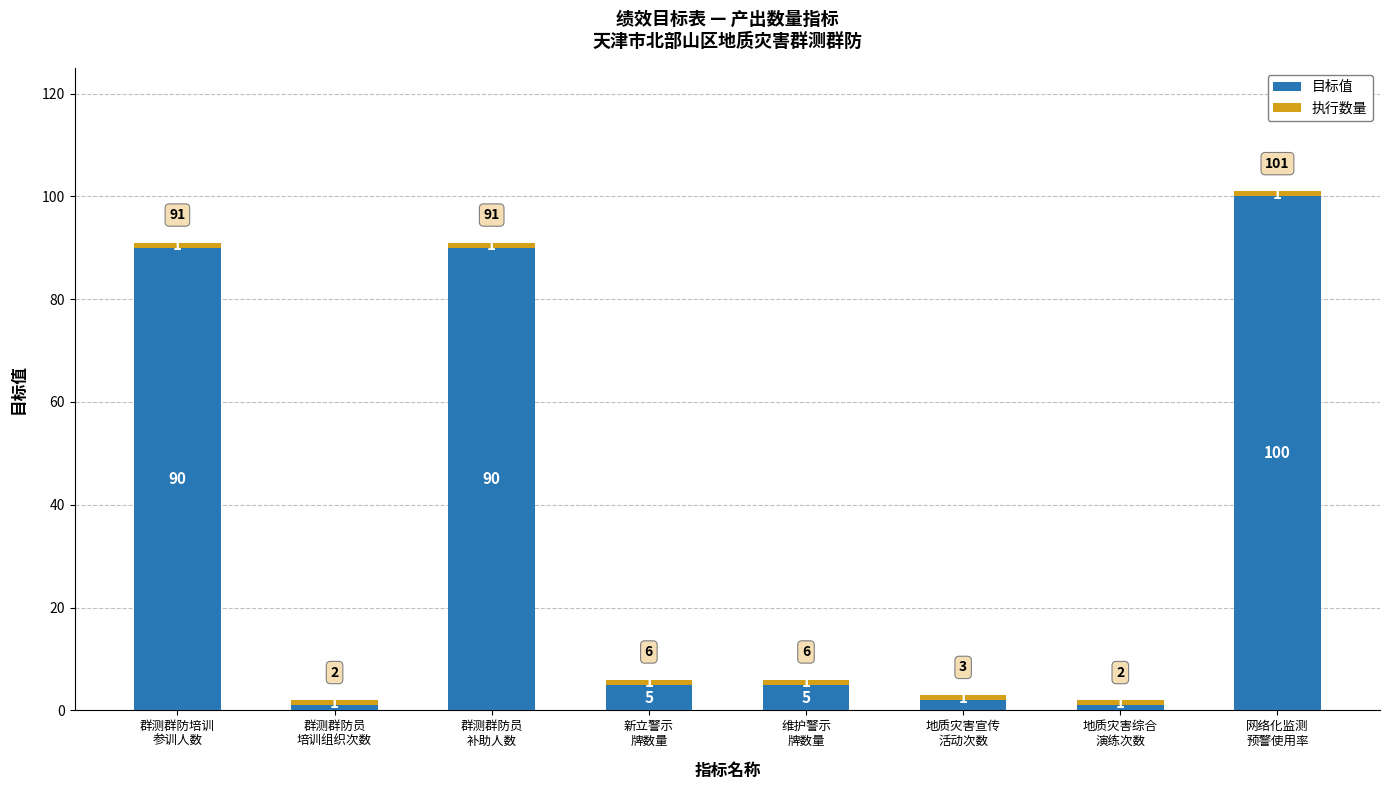

What is the sum of all 目标值 values?

294